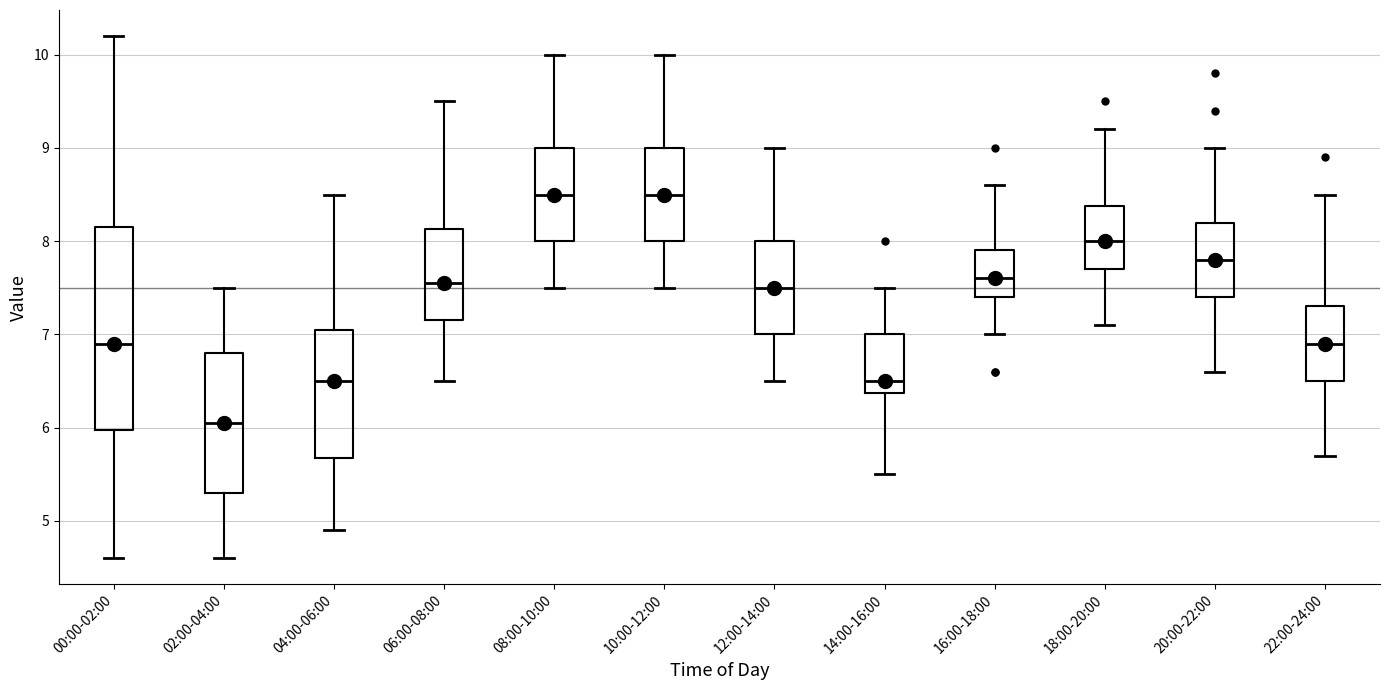

Where is the upper edge of the box for 20:00-22:00 on the y-axis? The values are not printed on the chart, so give them approximately, as read against the axis.

8.2